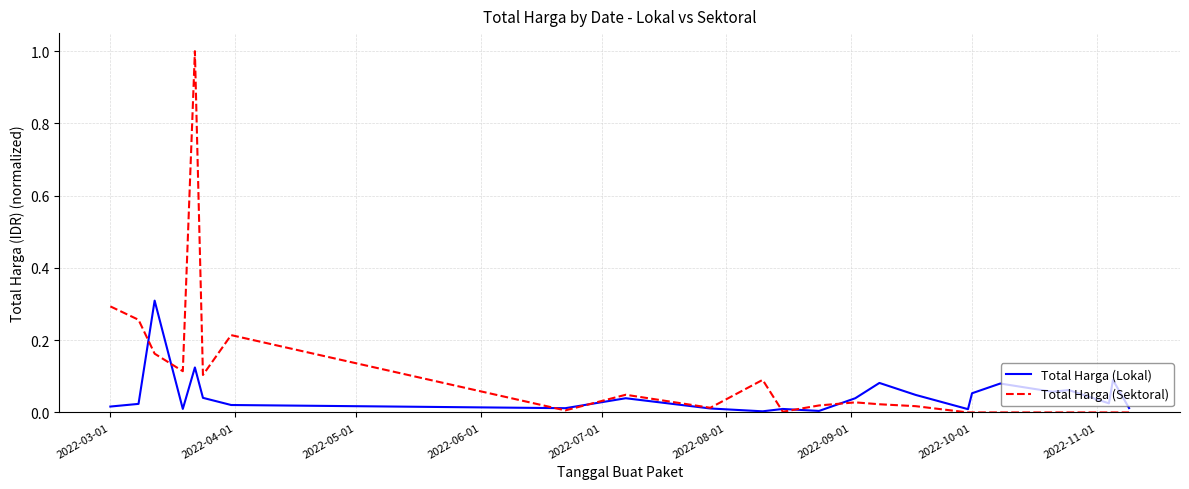

Which series has the widest spread of values?

Total Harga (Sektoral)